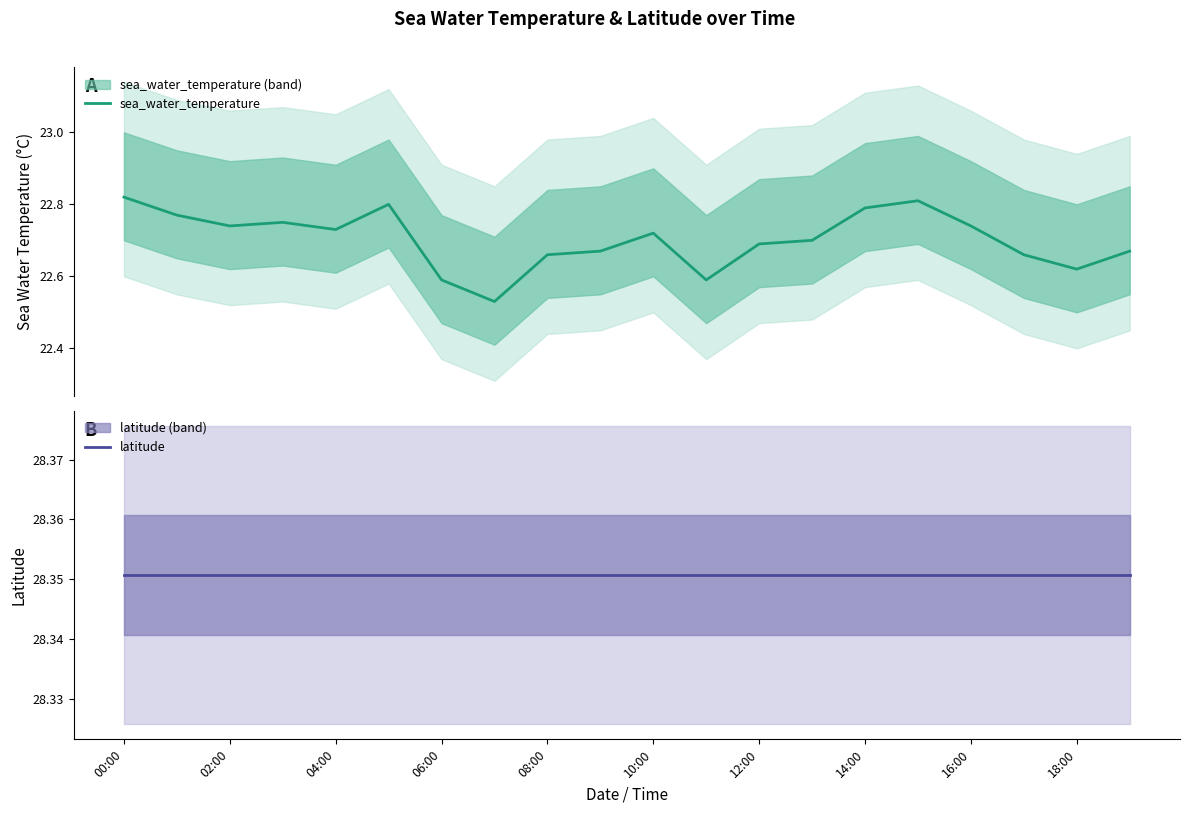

List the series in order of their peak value, lowest first.

sea_water_temperature, latitude